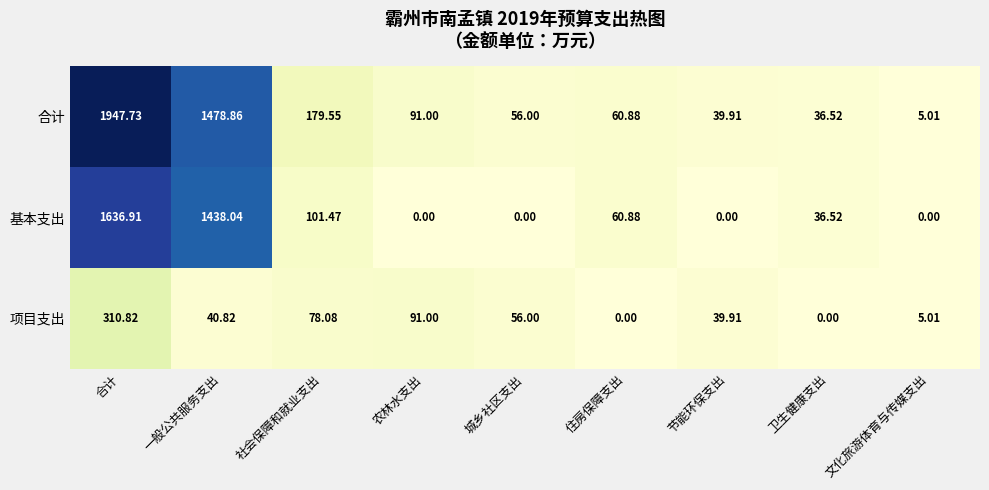

At which label does 项目支出 reach its peak?

合计